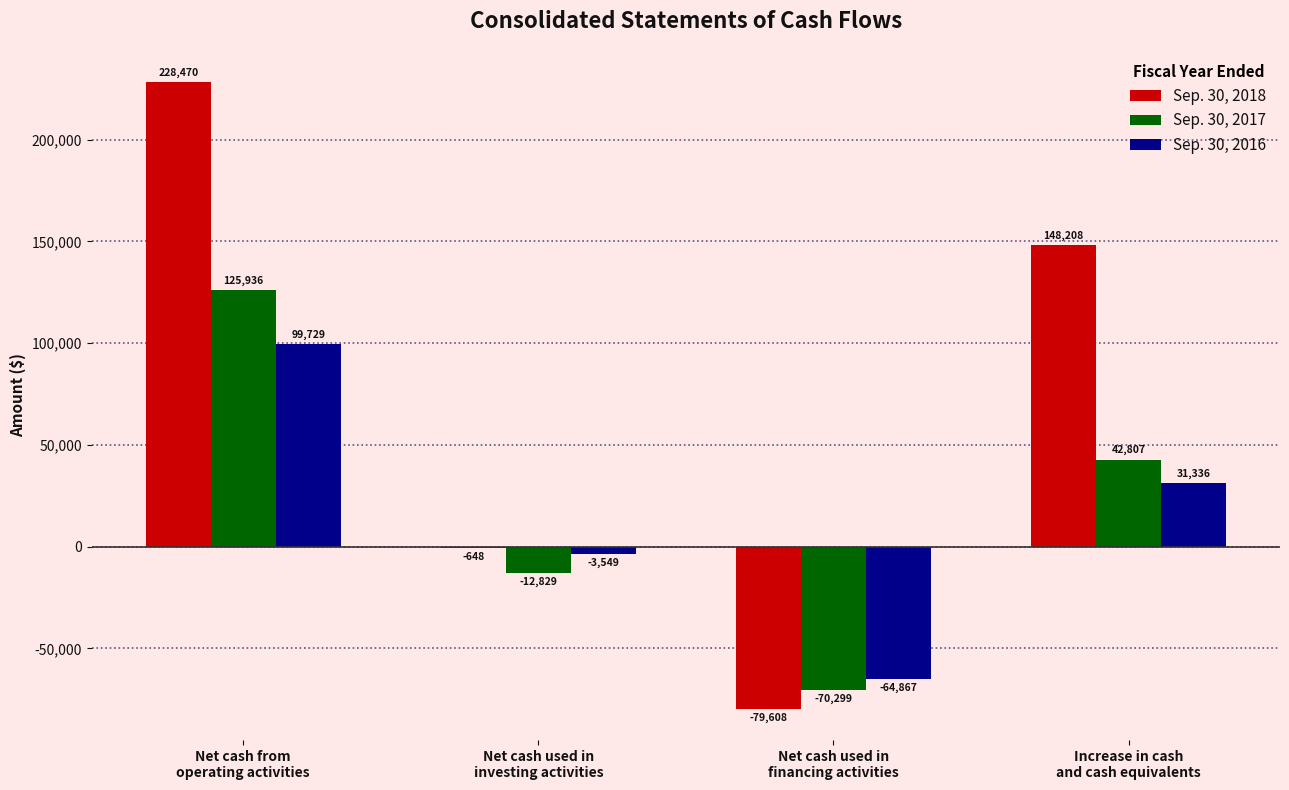

What is the highest value of the Sep. 30, 2017 series?

125936